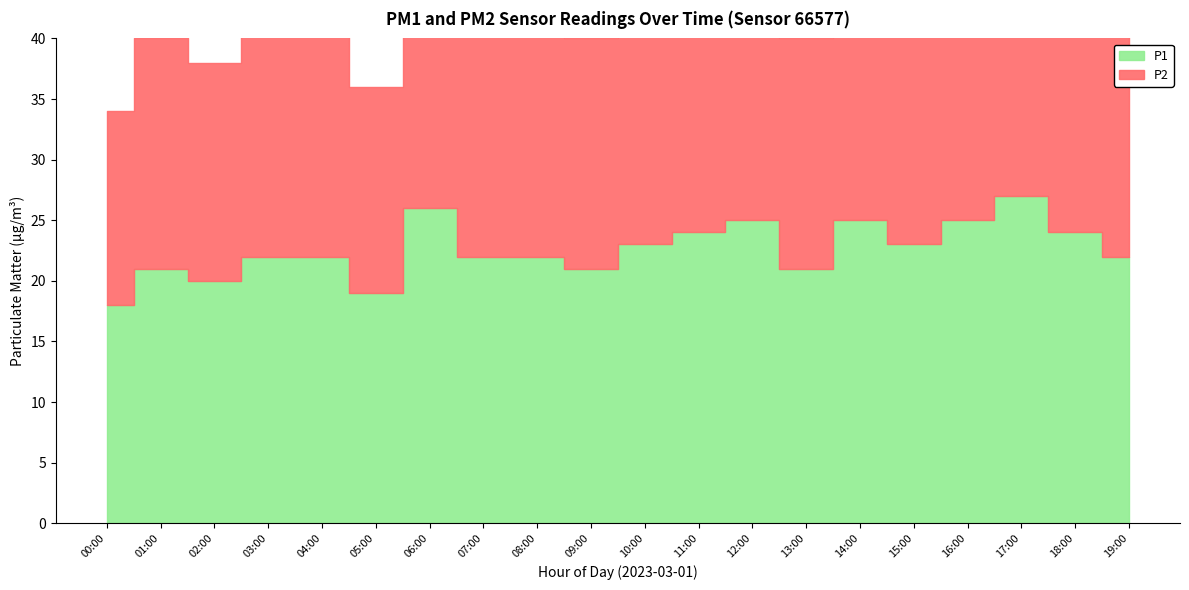

Reading left to right, list all the values displayed in this chart.

P1: 00:00=18	01:00=21	02:00=20	03:00=22	04:00=22	05:00=19	06:00=26	07:00=22	08:00=22	09:00=21	10:00=23	11:00=24	12:00=25	13:00=21	14:00=25	15:00=23	16:00=25	17:00=27	18:00=24	19:00=22
P2: 00:00=16	01:00=19	02:00=18	03:00=20	04:00=21	05:00=17	06:00=24	07:00=21	08:00=21	09:00=19	10:00=22	11:00=23	12:00=23	13:00=19	14:00=24	15:00=22	16:00=24	17:00=25	18:00=23	19:00=21